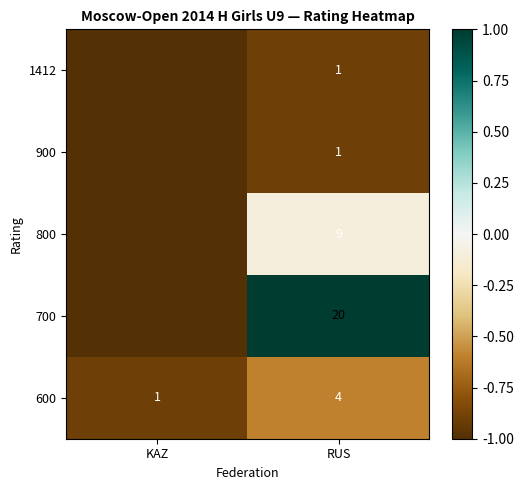

How many data points does each series have?

2